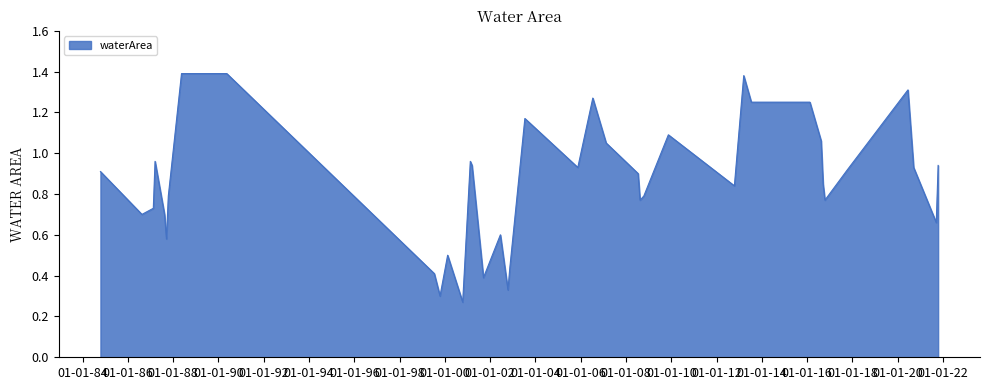

At which category does the chart reach its minimum across all series?

2000_10